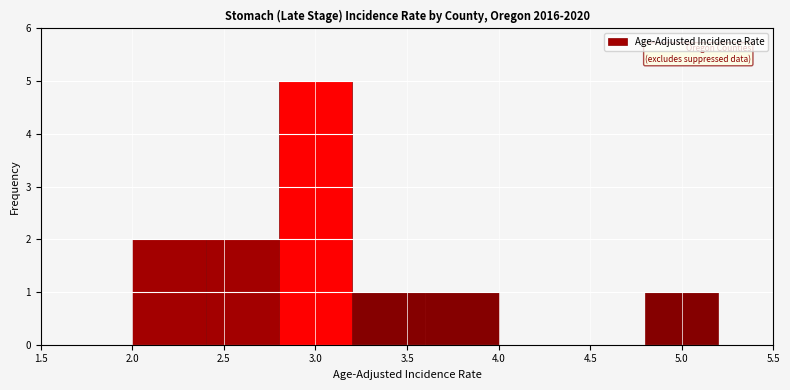

Which range on the x-axis has the tallest bar?

2.8 to 3.2